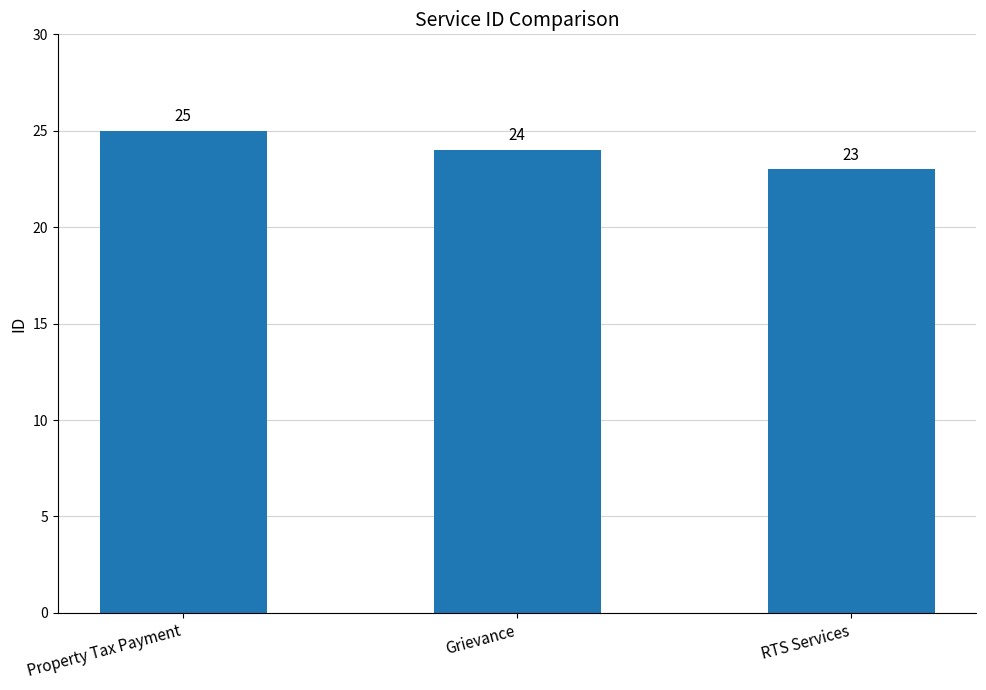

What is the difference between the maximum and second lowest values?

1